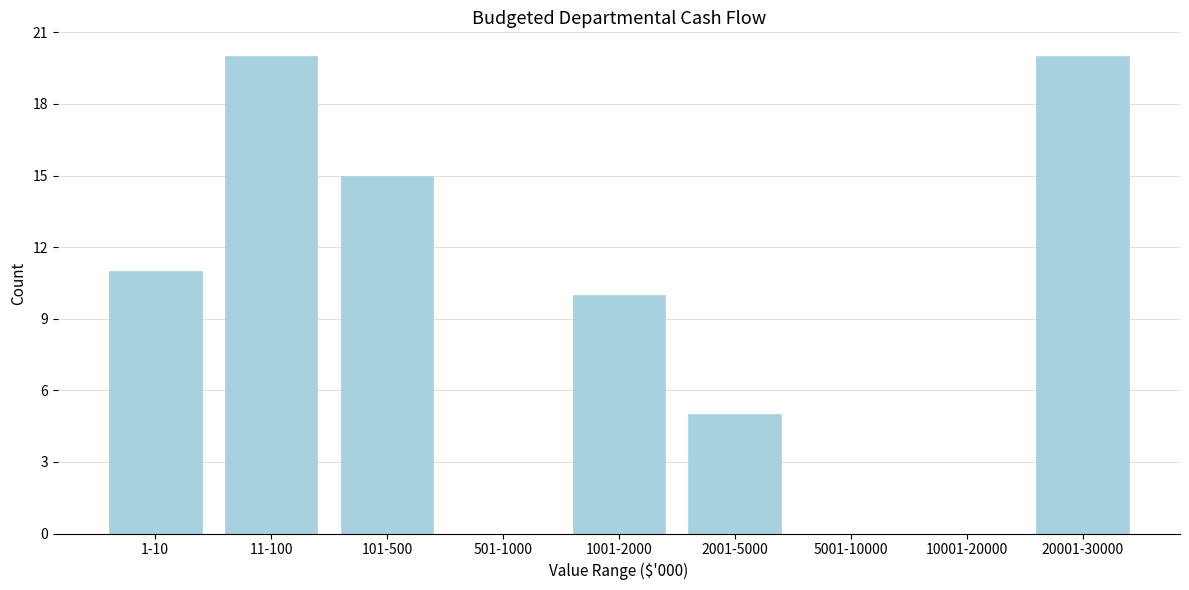

Reading left to right, list all the values displayed in this chart.

1-10=11	11-100=20	101-500=15	501-1000=0	1001-2000=10	2001-5000=5	5001-10000=0	10001-20000=0	20001-30000=20